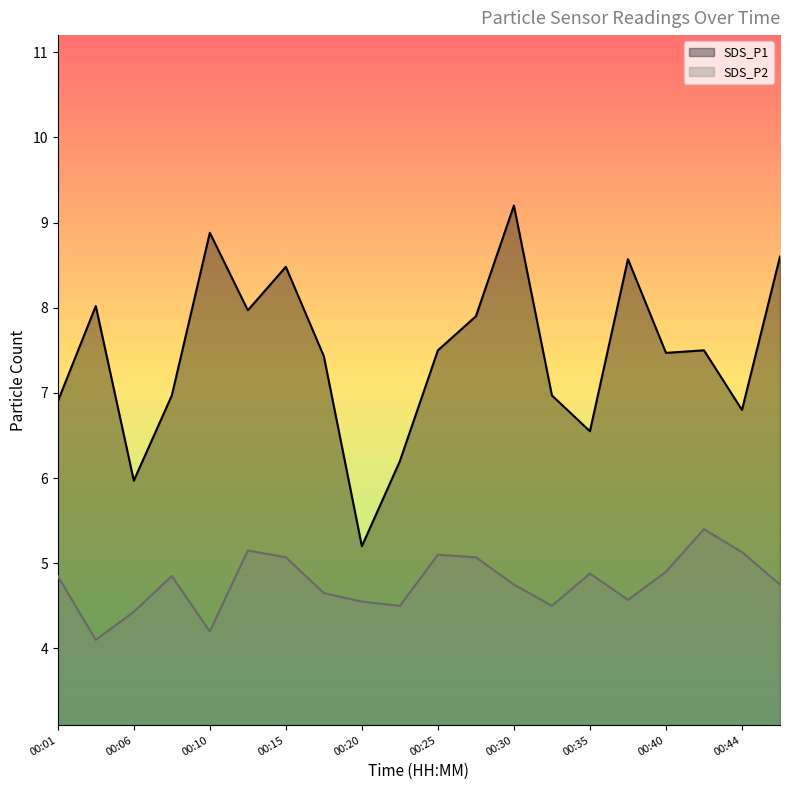

What is the value of the SDS_P2 point at the 10th from the left?

4.5